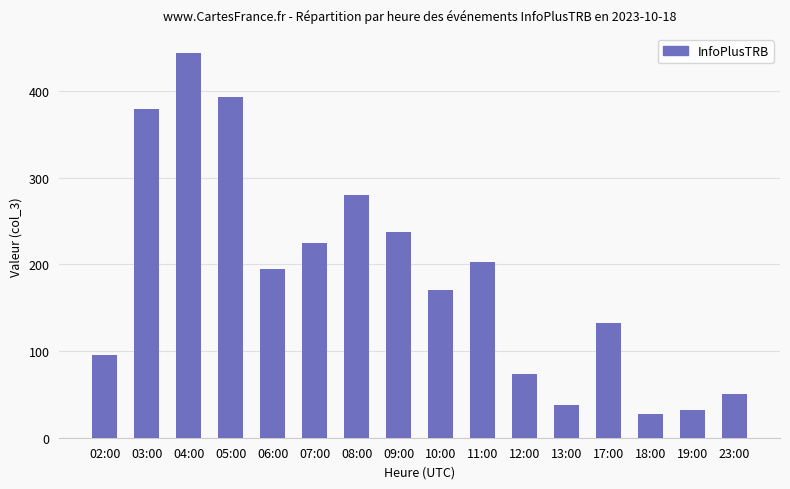

Reading left to right, list all the values displayed in this chart.

95	379	444	393	195	225	280	238	171	203	74	38	132	27	32	51